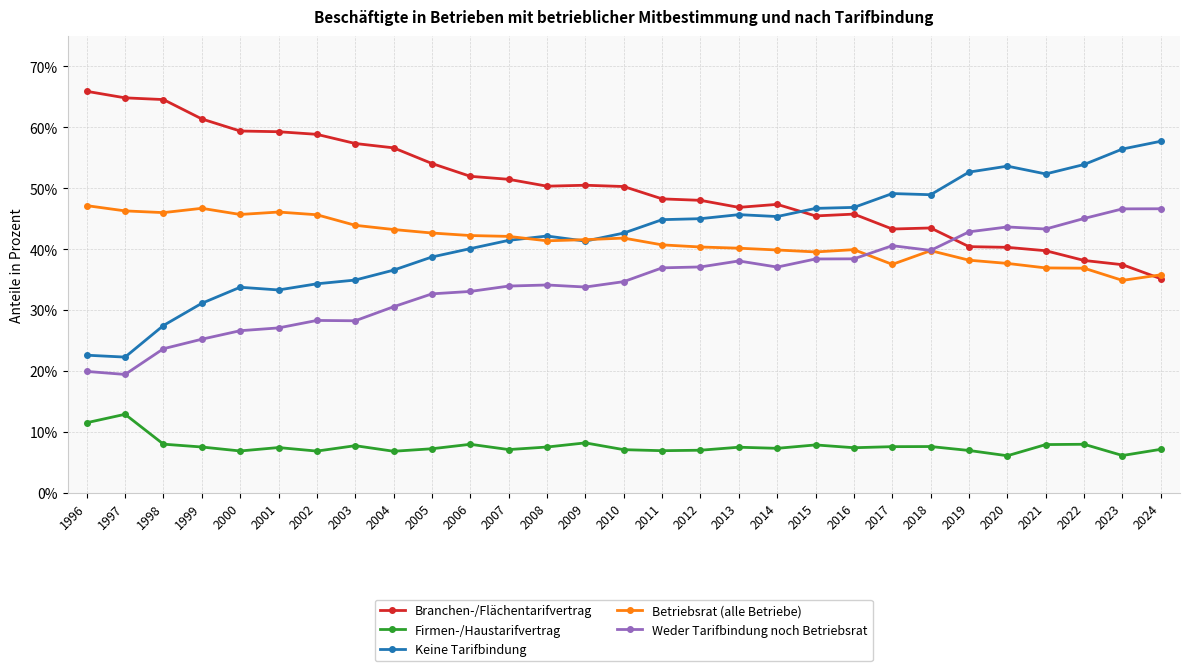

True or false: Weder Tarifbindung noch Betriebsrat and Firmen-/Haustarifvertrag cross at least once.

False